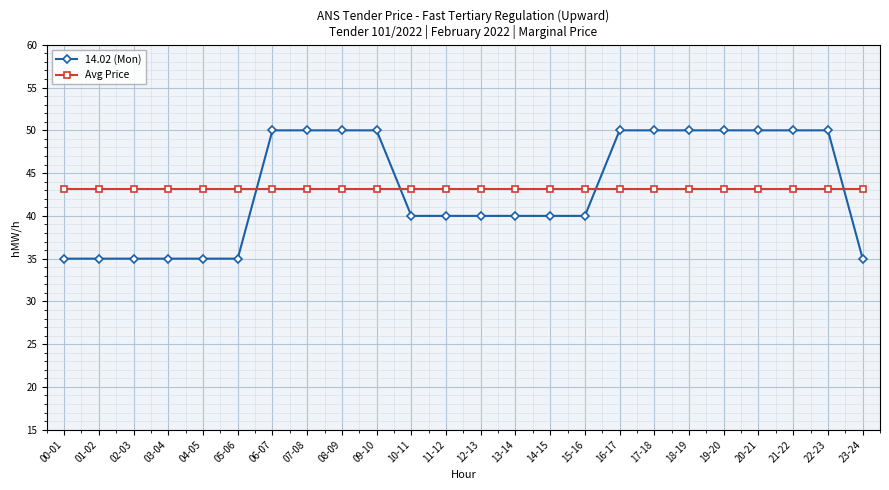

Read the Avg Price value at 20-21.

43.1